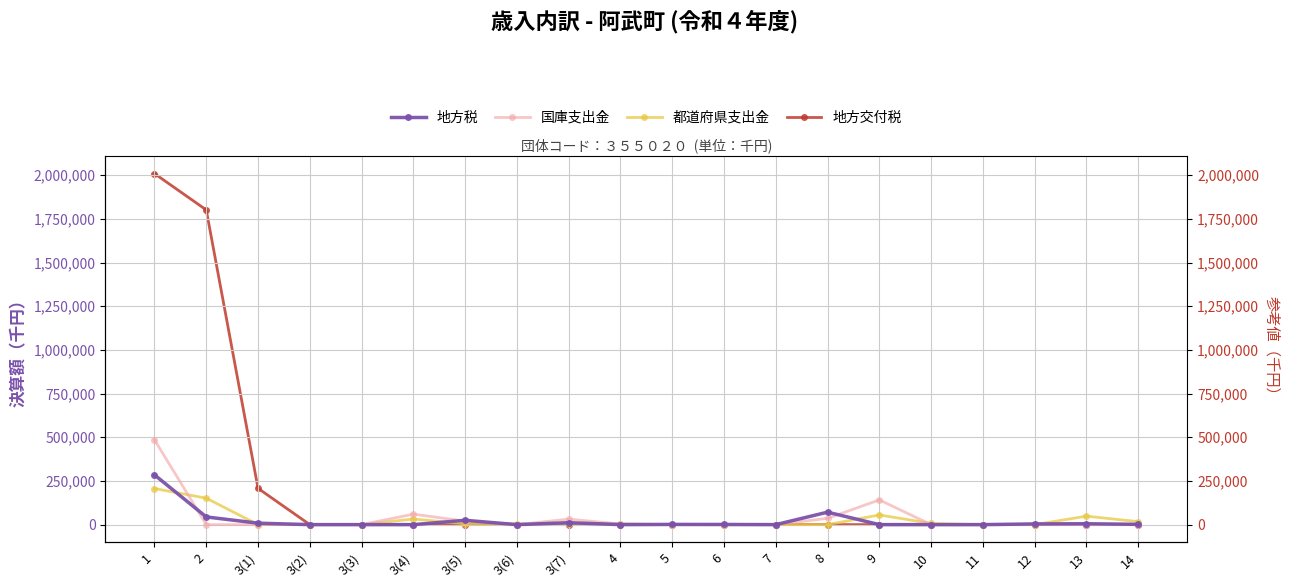

At which label does 都道府県支出金 first exceed 4028?

1